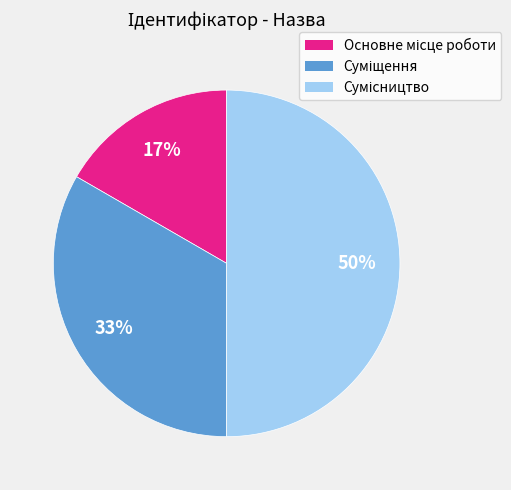

To the nearest percent, what is the difference between the largest and smallest slice percentages?

33%